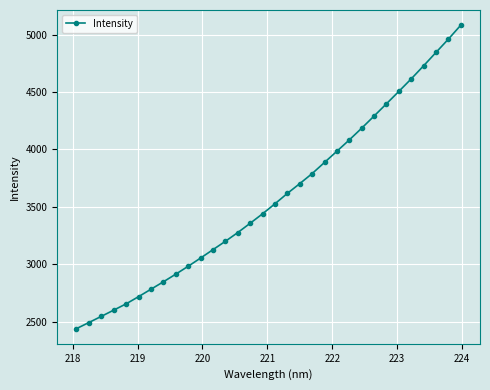

Does the chart display data point markers on the line(s)?

Yes